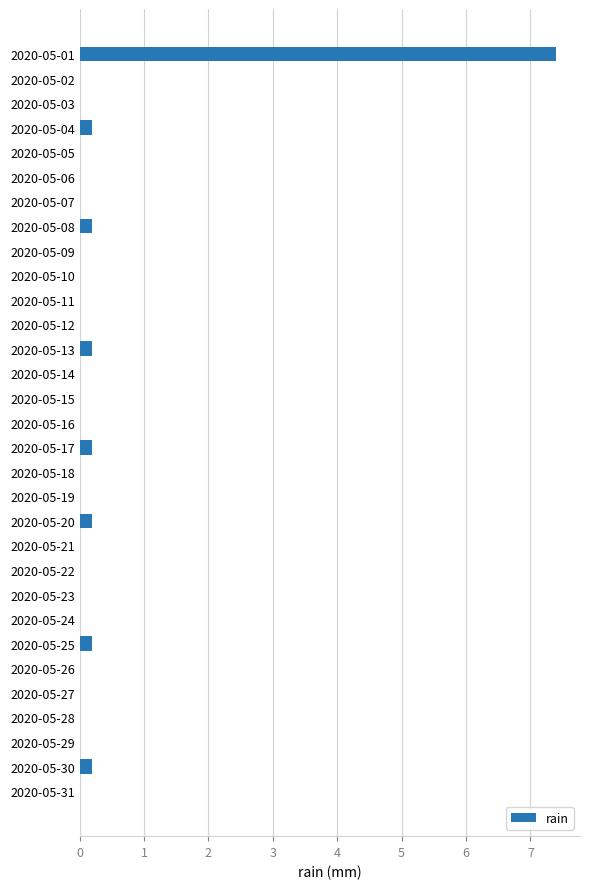

The chart shows a value of 0.2 at 2020-05-04. True or false?

True